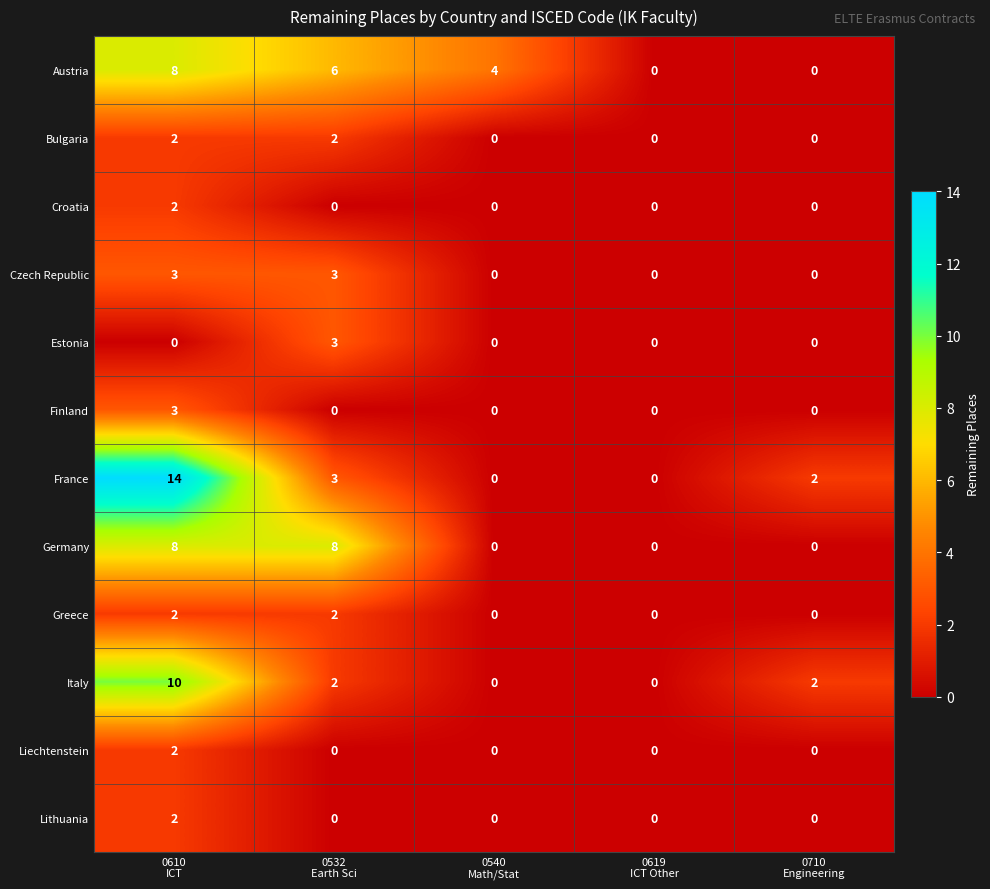

Count the number of data series in this chart.

12